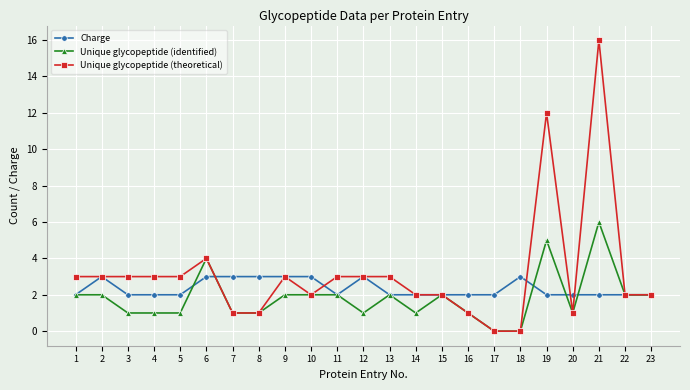

Reading right to left, extract all data points from this chart.

Charge: 2	2	2	2	2	3	2	2	2	2	2	3	2	3	3	3	3	3	2	2	2	3	2
Unique glycopeptide (identified): 2	2	6	1	5	0	0	1	2	1	2	1	2	2	2	1	1	4	1	1	1	2	2
Unique glycopeptide (theoretical): 2	2	16	1	12	0	0	1	2	2	3	3	3	2	3	1	1	4	3	3	3	3	3